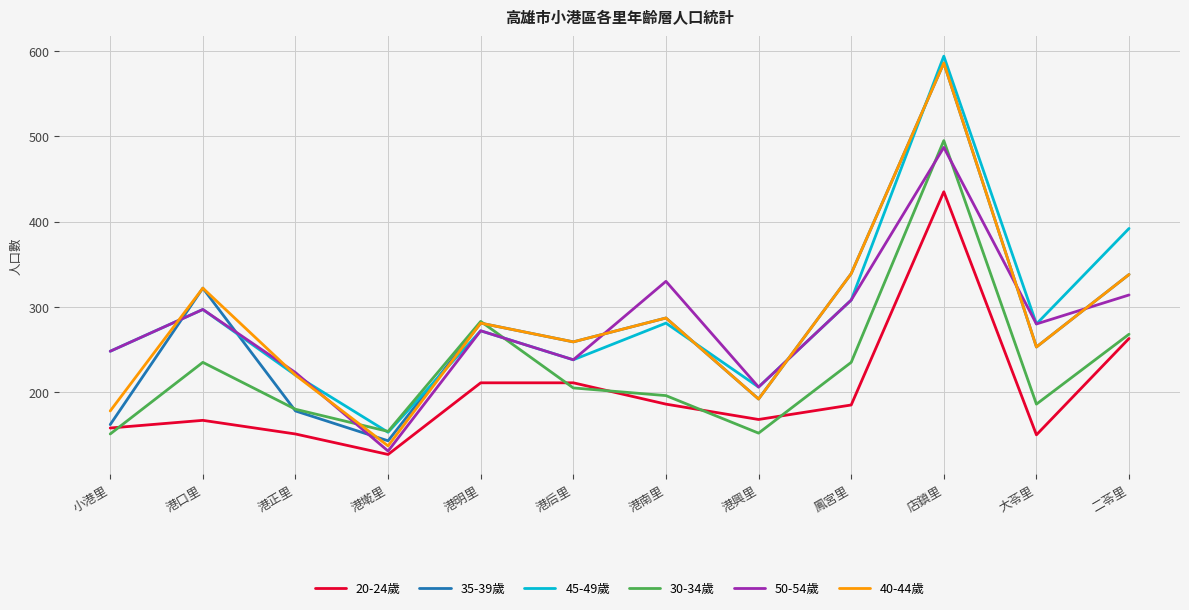

What is the difference between the maximum and minimum values in the 20-24歲 series?

308